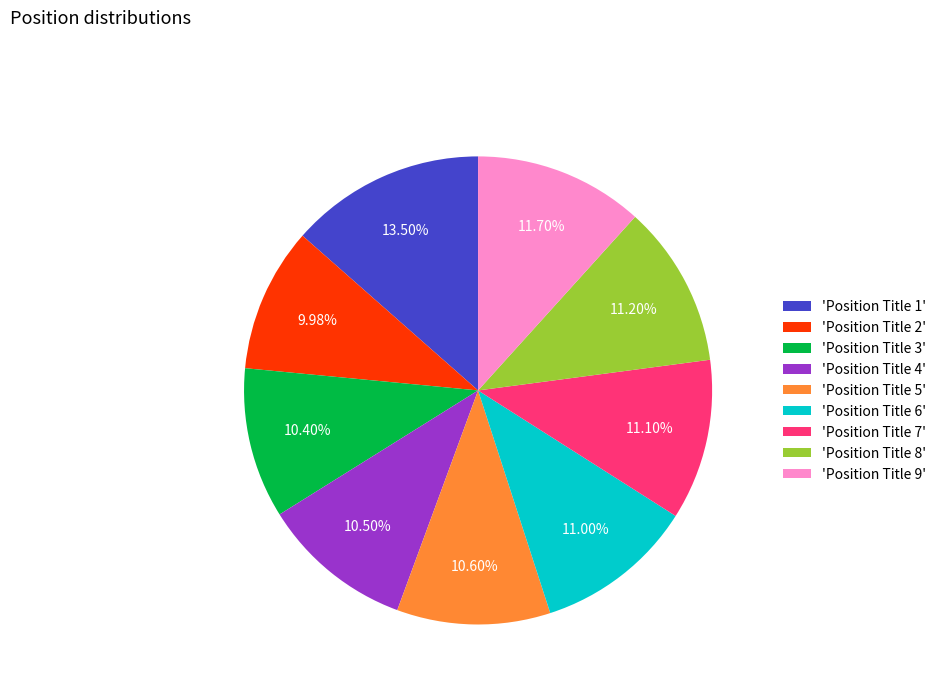

What is the ratio of the value at 'Position Title 8' to the value at 'Position Title 6'?

1.0